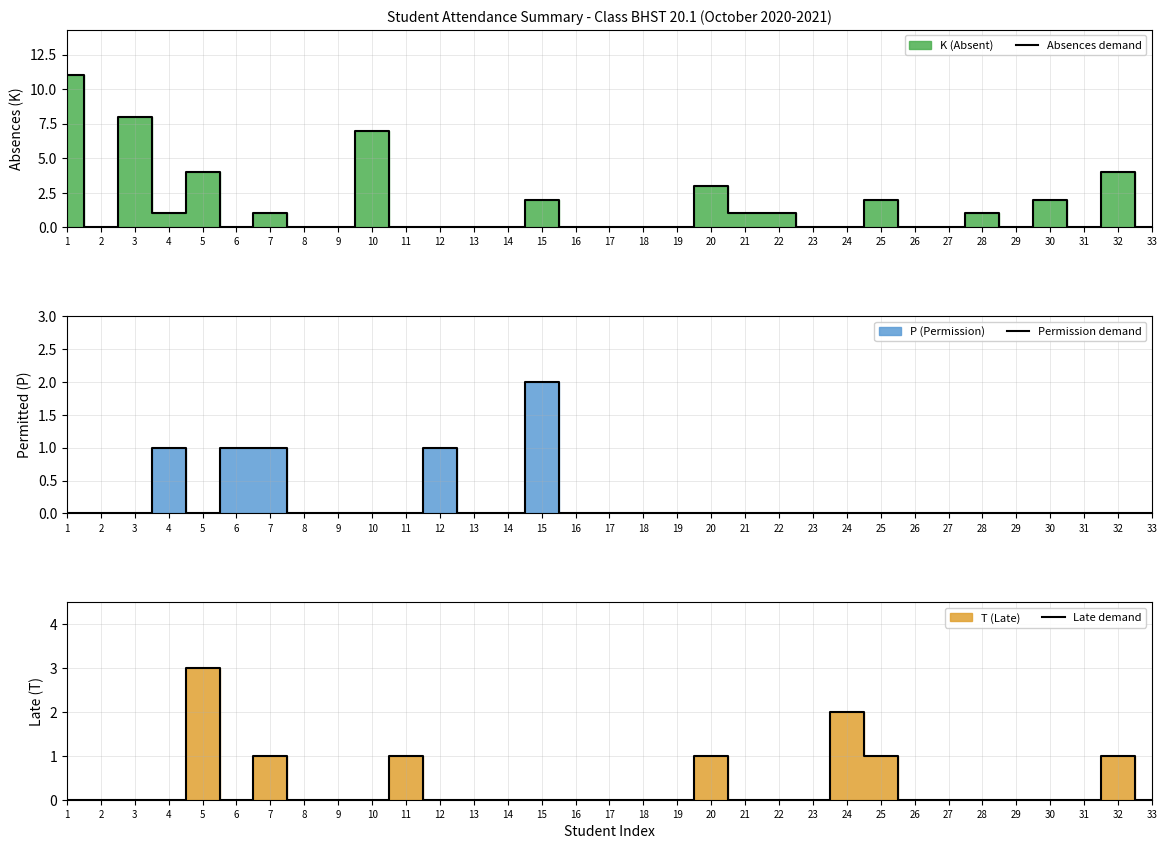

What is the difference between the second highest and minimum values in the Permission demand series?

1